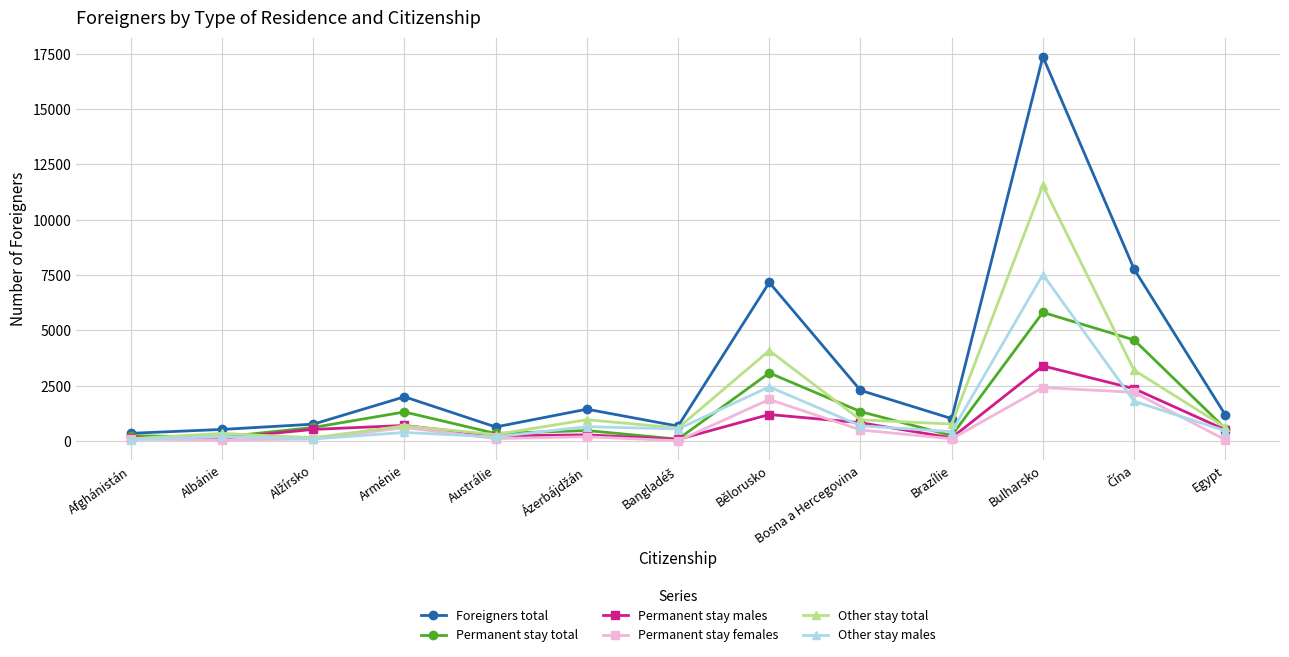

List the series in order of their peak value, lowest first.

Permanent stay females, Permanent stay males, Permanent stay total, Other stay males, Other stay total, Foreigners total